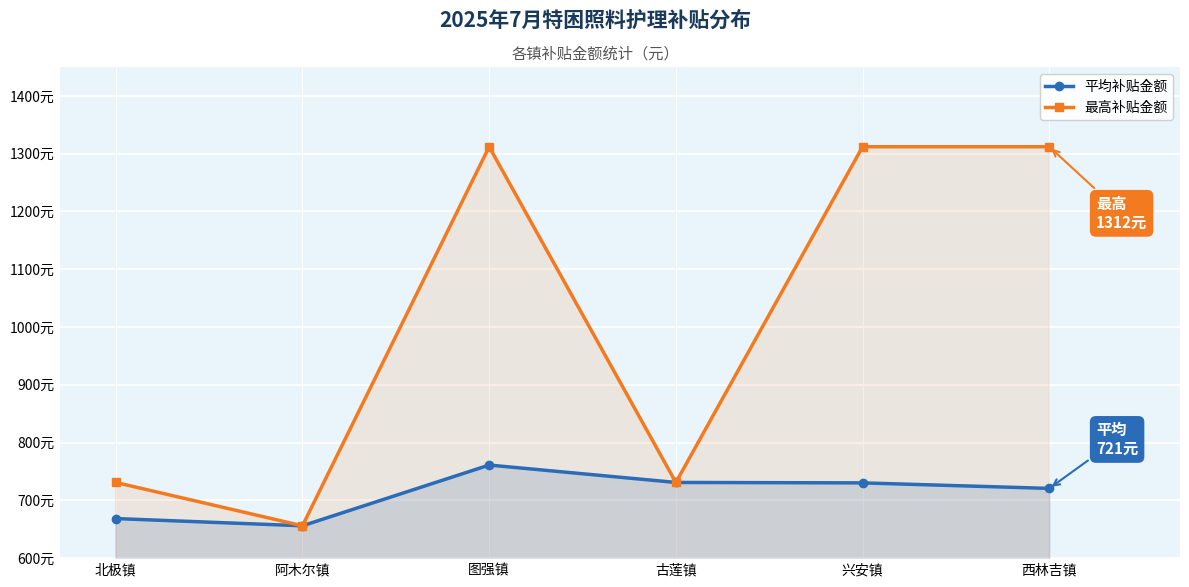

Where is the first local minimum for 平均补贴金额?

阿木尔镇